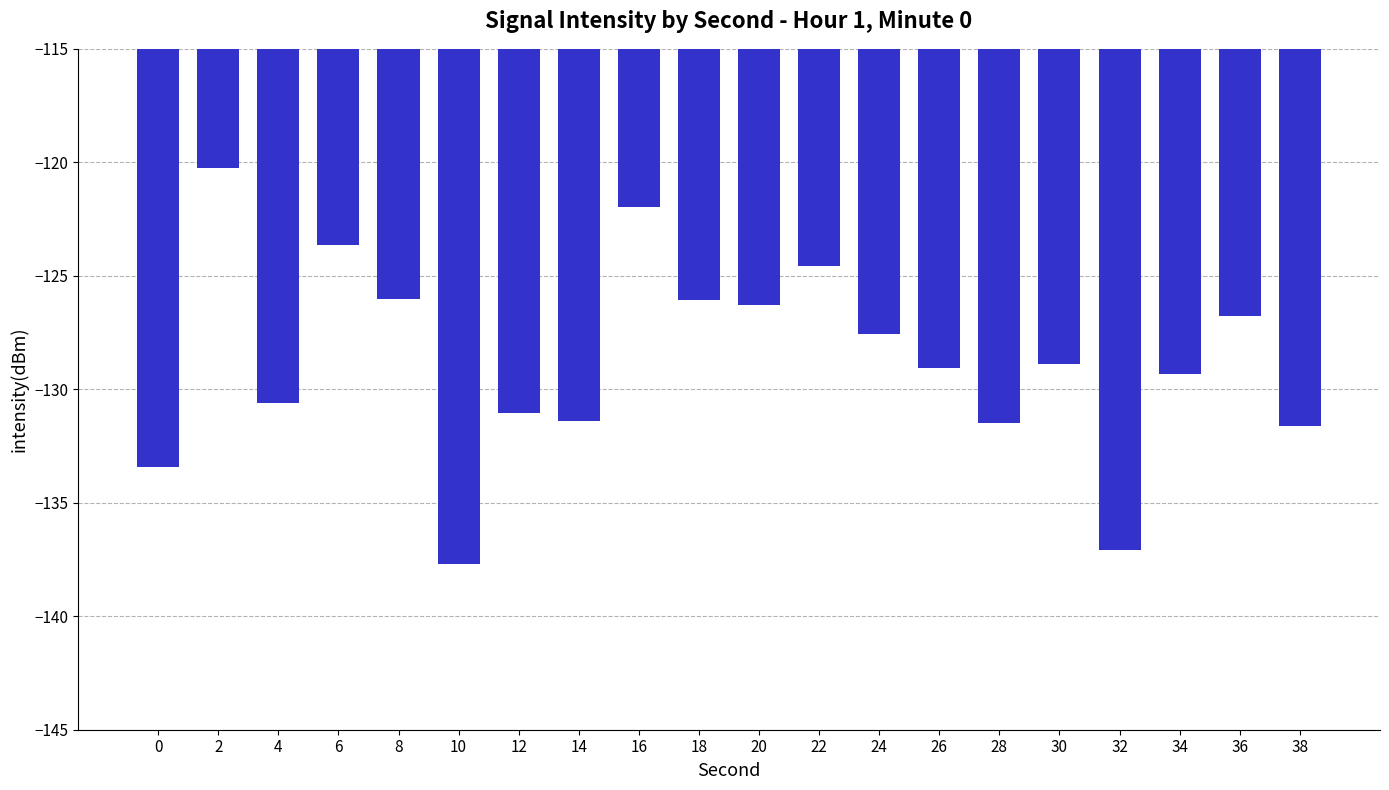

True or false: the data shows -212.1 at 26.

False